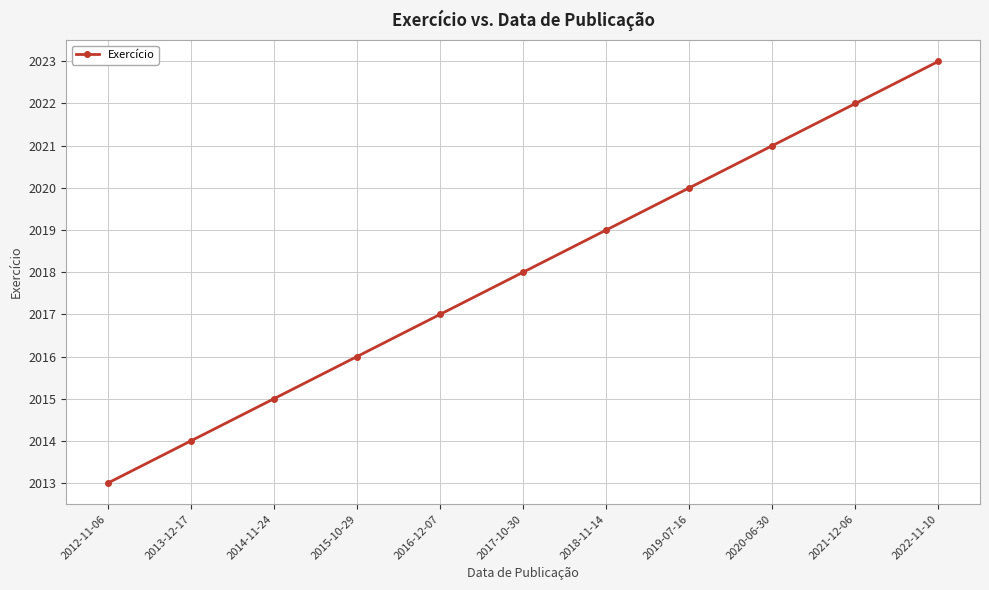

List the labels in order of value, largest first.

2022-11-10, 2021-12-06, 2020-06-30, 2019-07-16, 2018-11-14, 2017-10-30, 2016-12-07, 2015-10-29, 2014-11-24, 2013-12-17, 2012-11-06